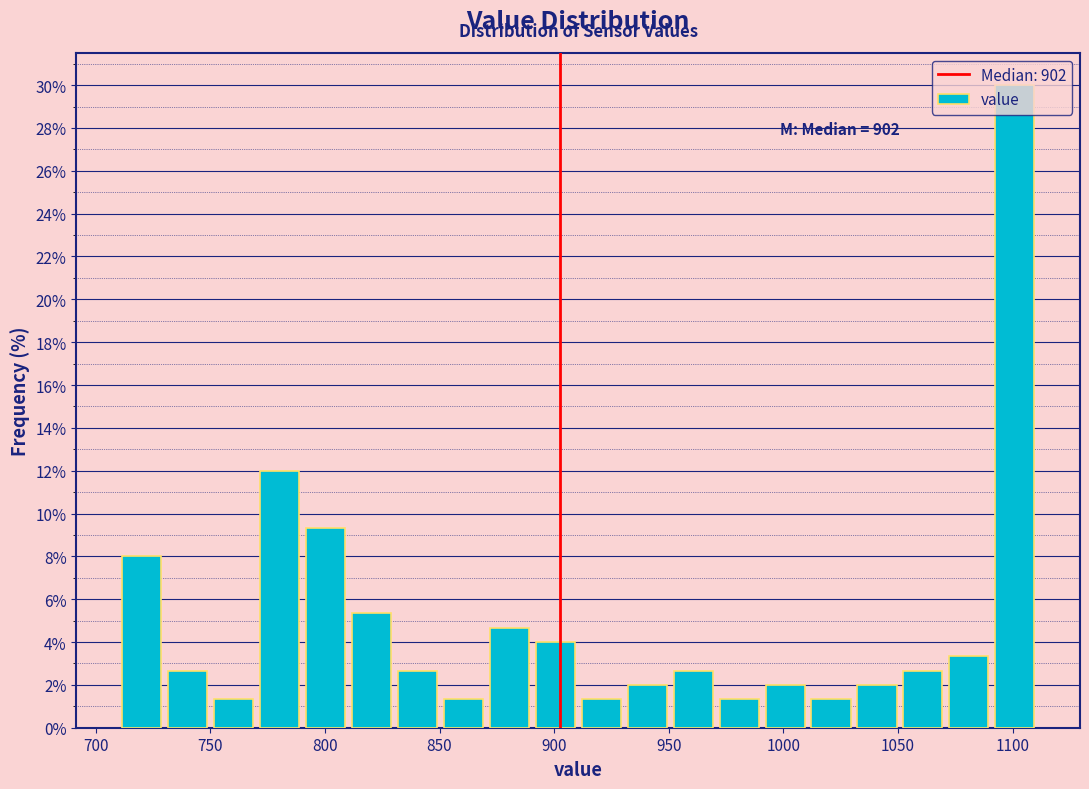

Over which range of the x-axis is the bar tallest?

1090 to 1110